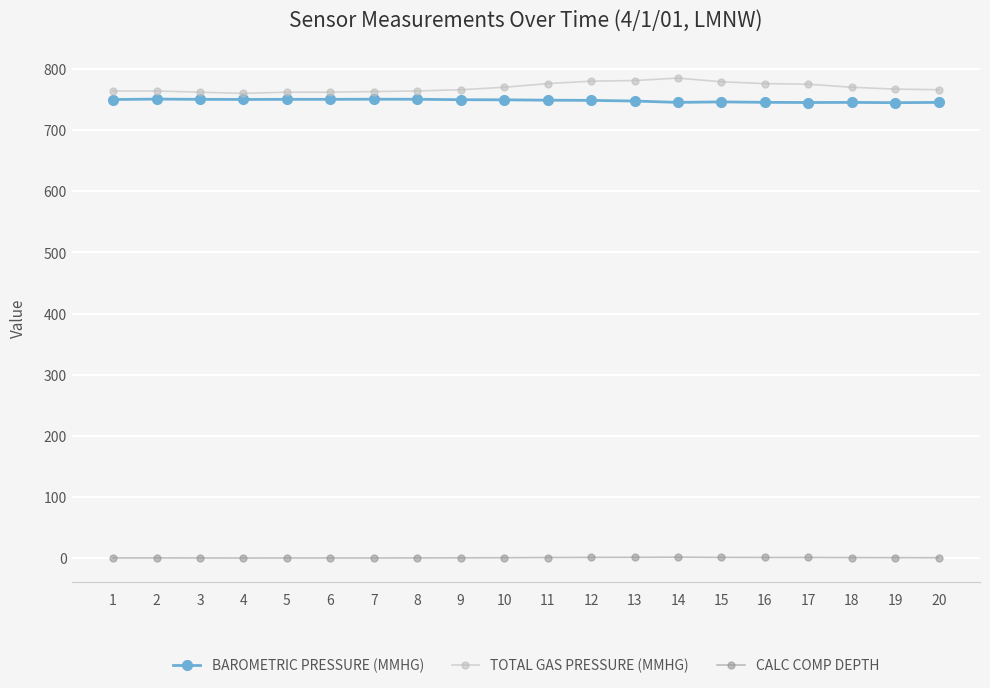

True or false: BAROMETRIC PRESSURE (MMHG) and CALC COMP DEPTH intersect in this chart.

False